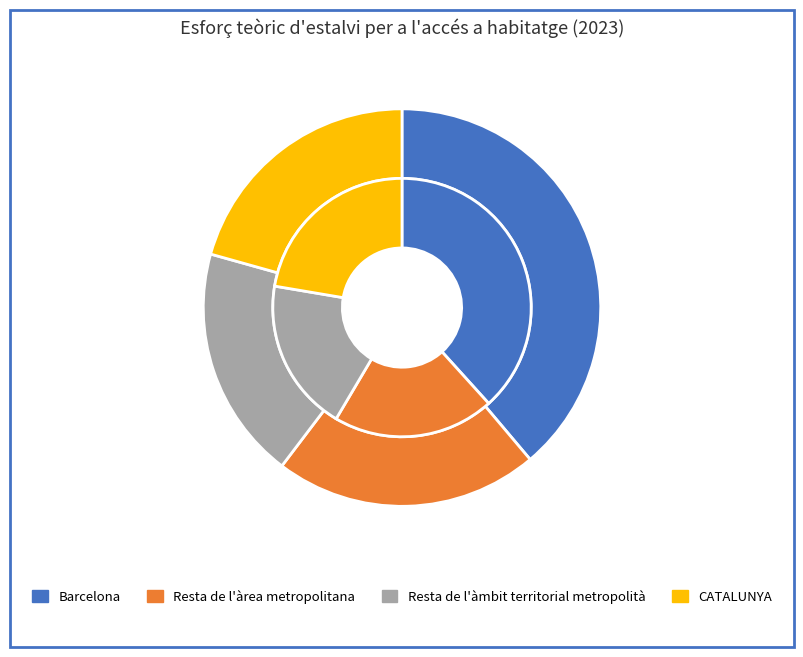

How many slices are in this pie chart?

4